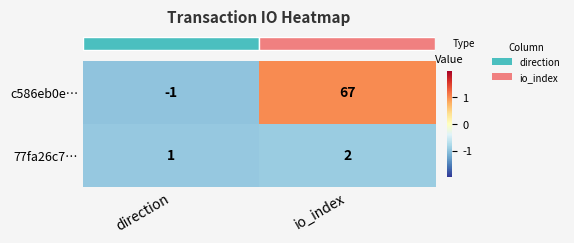

At which label does c586eb0e… reach its peak?

io_index